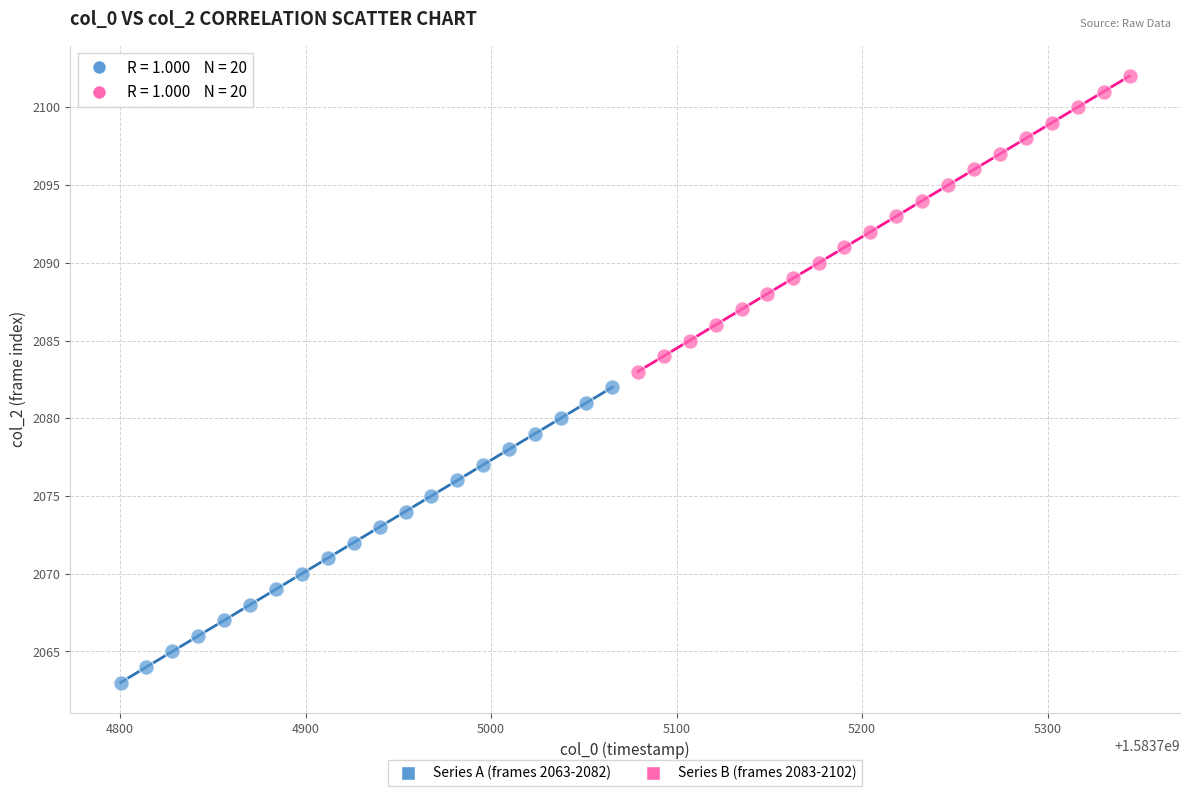

Which series contains the highest Y value?

Series B (frames 2083-2102)